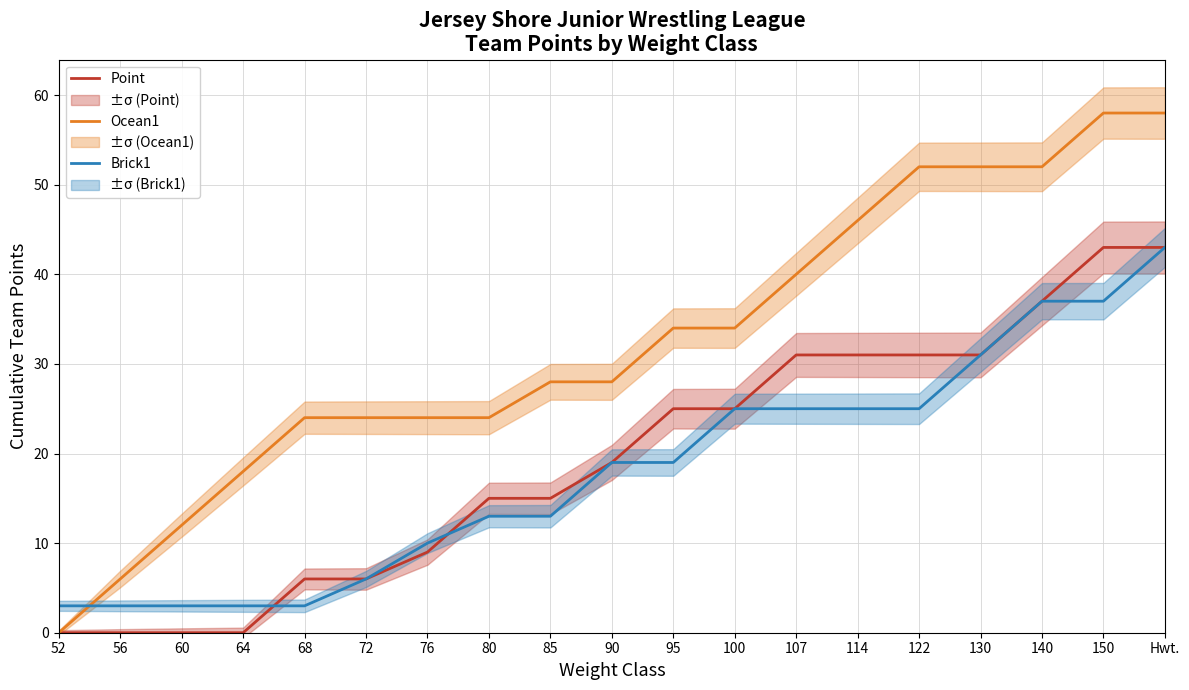

What position from the right is 68?

15